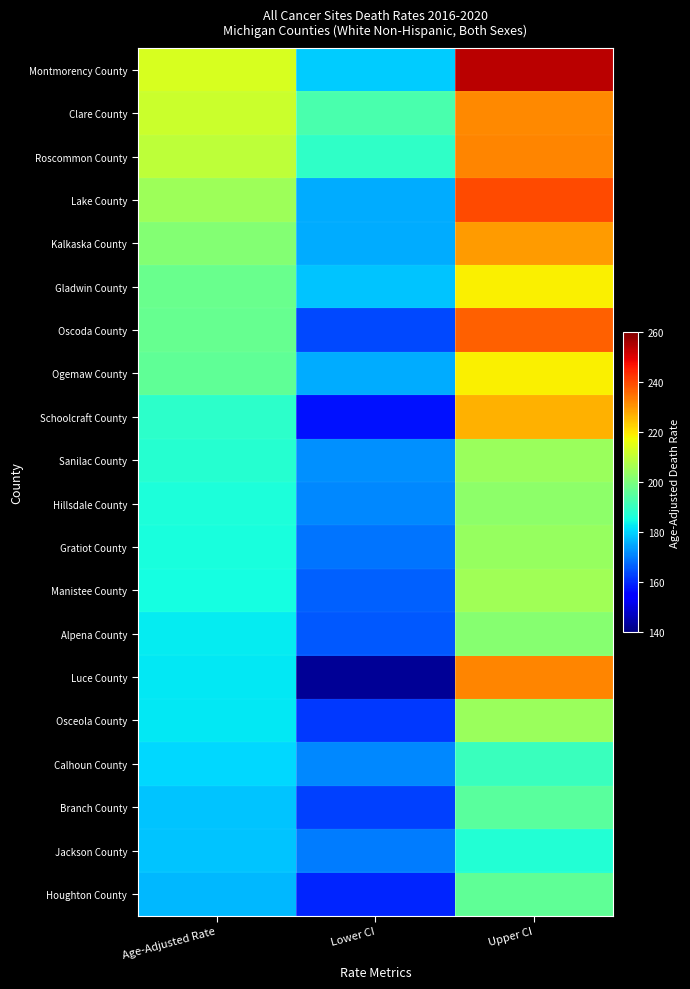

Reading right to left, extract all data points from this chart.

Montmorency County: Upper CI=253.7	Lower CI=179.0	Age-Adjusted Rate=213.2
Clare County: Upper CI=231.7	Lower CI=192.9	Age-Adjusted Rate=211.5
Roscommon County: Upper CI=232.1	Lower CI=188.9	Age-Adjusted Rate=209.4
Lake County: Upper CI=239.5	Lower CI=175.2	Age-Adjusted Rate=204.8
Kalkaska County: Upper CI=229.4	Lower CI=175.6	Age-Adjusted Rate=201.0
Gladwin County: Upper CI=218.6	Lower CI=178.3	Age-Adjusted Rate=197.5
Oscoda County: Upper CI=236.8	Lower CI=163.8	Age-Adjusted Rate=197.0
Ogemaw County: Upper CI=218.6	Lower CI=175.4	Age-Adjusted Rate=195.8
Schoolcraft County: Upper CI=226.5	Lower CI=157.3	Age-Adjusted Rate=188.4
Sanilac County: Upper CI=204.6	Lower CI=172.0	Age-Adjusted Rate=187.7
Hillsdale County: Upper CI=202.6	Lower CI=171.3	Age-Adjusted Rate=186.4
Gratiot County: Upper CI=204.2	Lower CI=168.9	Age-Adjusted Rate=185.9
Manistee County: Upper CI=205.6	Lower CI=166.5	Age-Adjusted Rate=185.0
Alpena County: Upper CI=201.6	Lower CI=165.5	Age-Adjusted Rate=182.7
Luce County: Upper CI=232.3	Lower CI=142.7	Age-Adjusted Rate=182.5
Osceola County: Upper CI=204.5	Lower CI=162.0	Age-Adjusted Rate=182.2
Calhoun County: Upper CI=190.6	Lower CI=171.0	Age-Adjusted Rate=180.5
Branch County: Upper CI=195.3	Lower CI=162.7	Age-Adjusted Rate=178.4
Jackson County: Upper CI=187.1	Lower CI=169.9	Age-Adjusted Rate=178.3
Houghton County: Upper CI=195.9	Lower CI=159.4	Age-Adjusted Rate=176.9